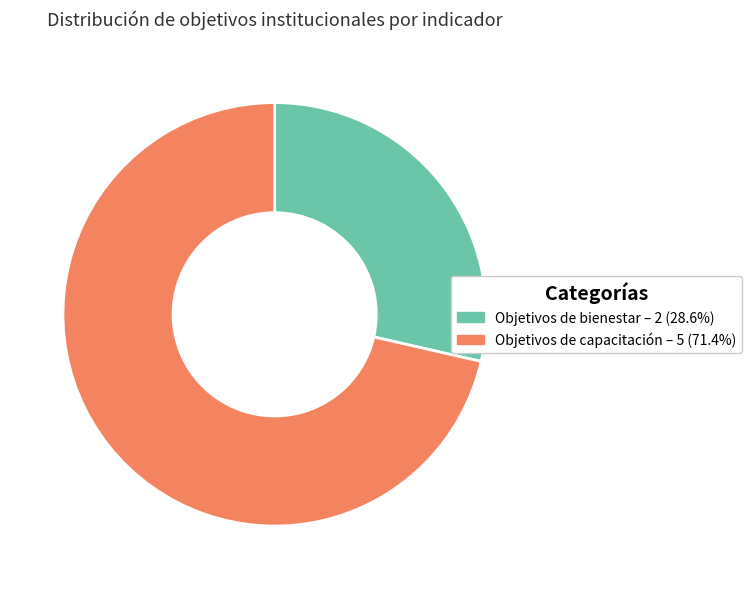

Is there any slice that represents more than half of the pie?

Yes